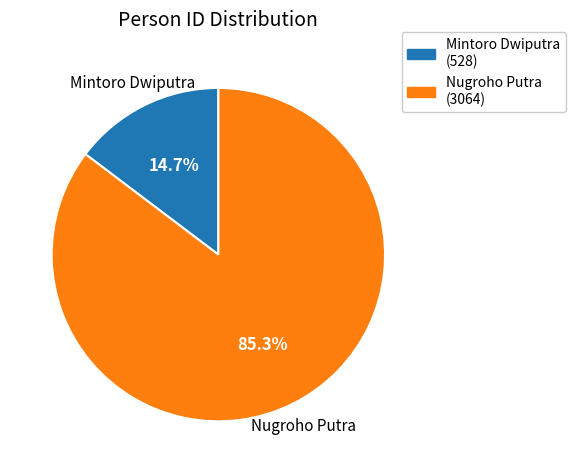

What is the largest slice in the pie chart?

Nugroho Putra